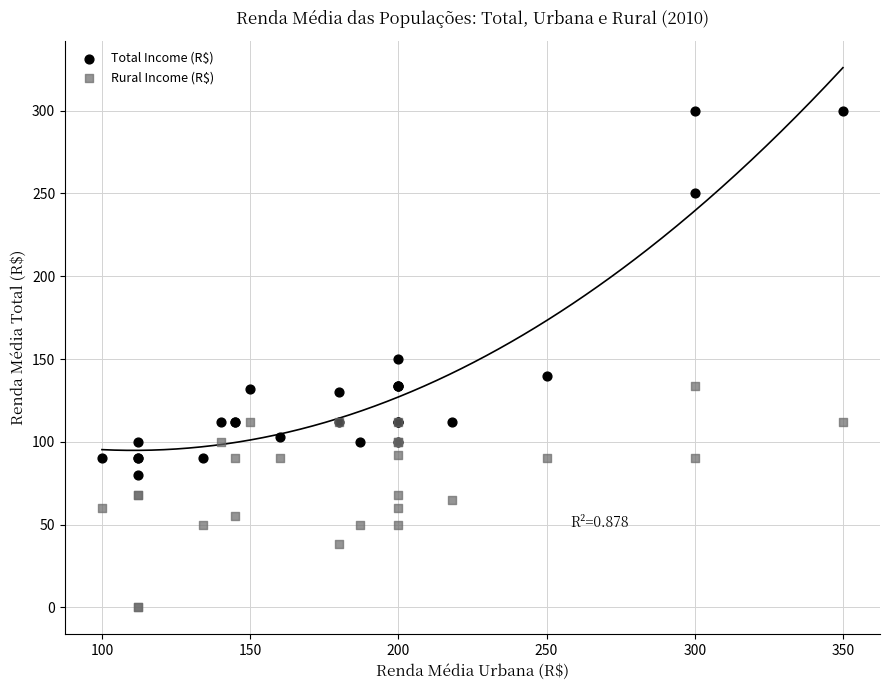

What are all the series names shown in the legend?

Total Income (R$), Rural Income (R$)